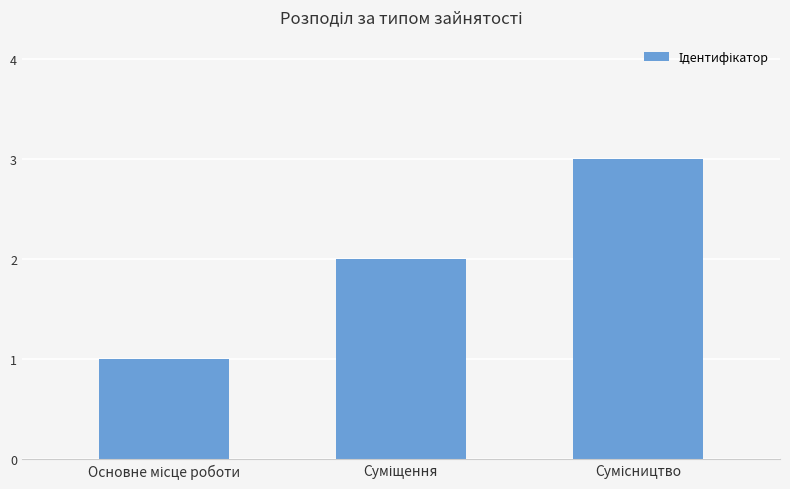

What is the sum of all values?

6